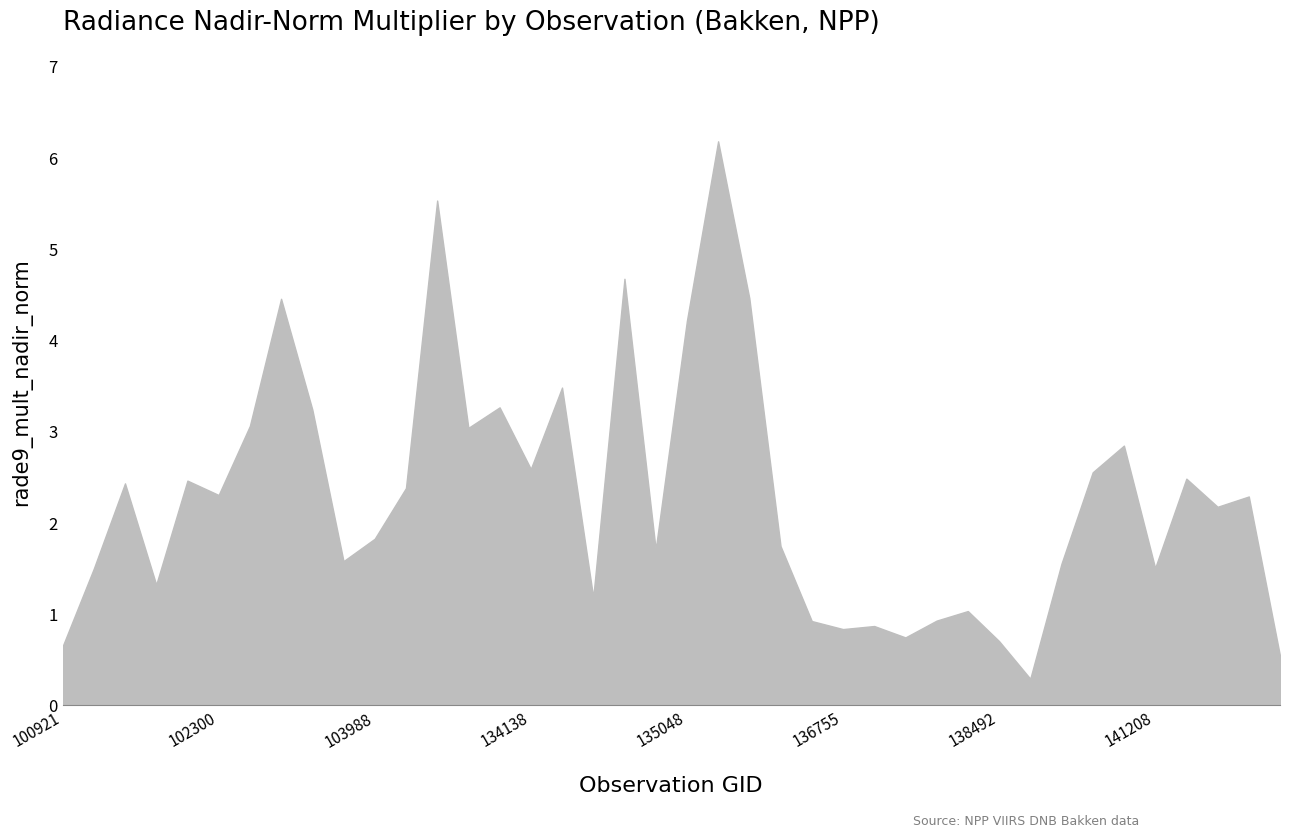

What is the ratio of the value at 101805 to the value at 133209?

0.8